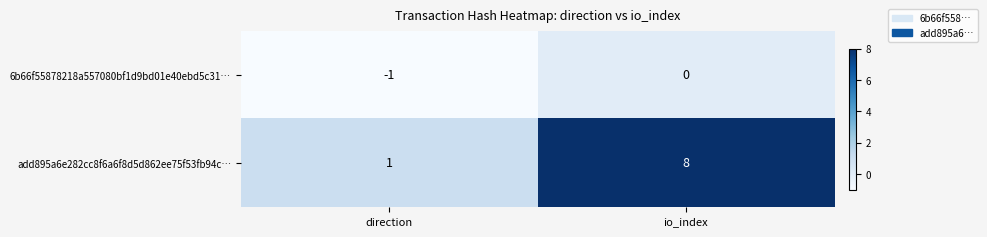

Read the add895a6e282cc8f6a6f8d5d862ee75f53fb94c… value at io_index.

8